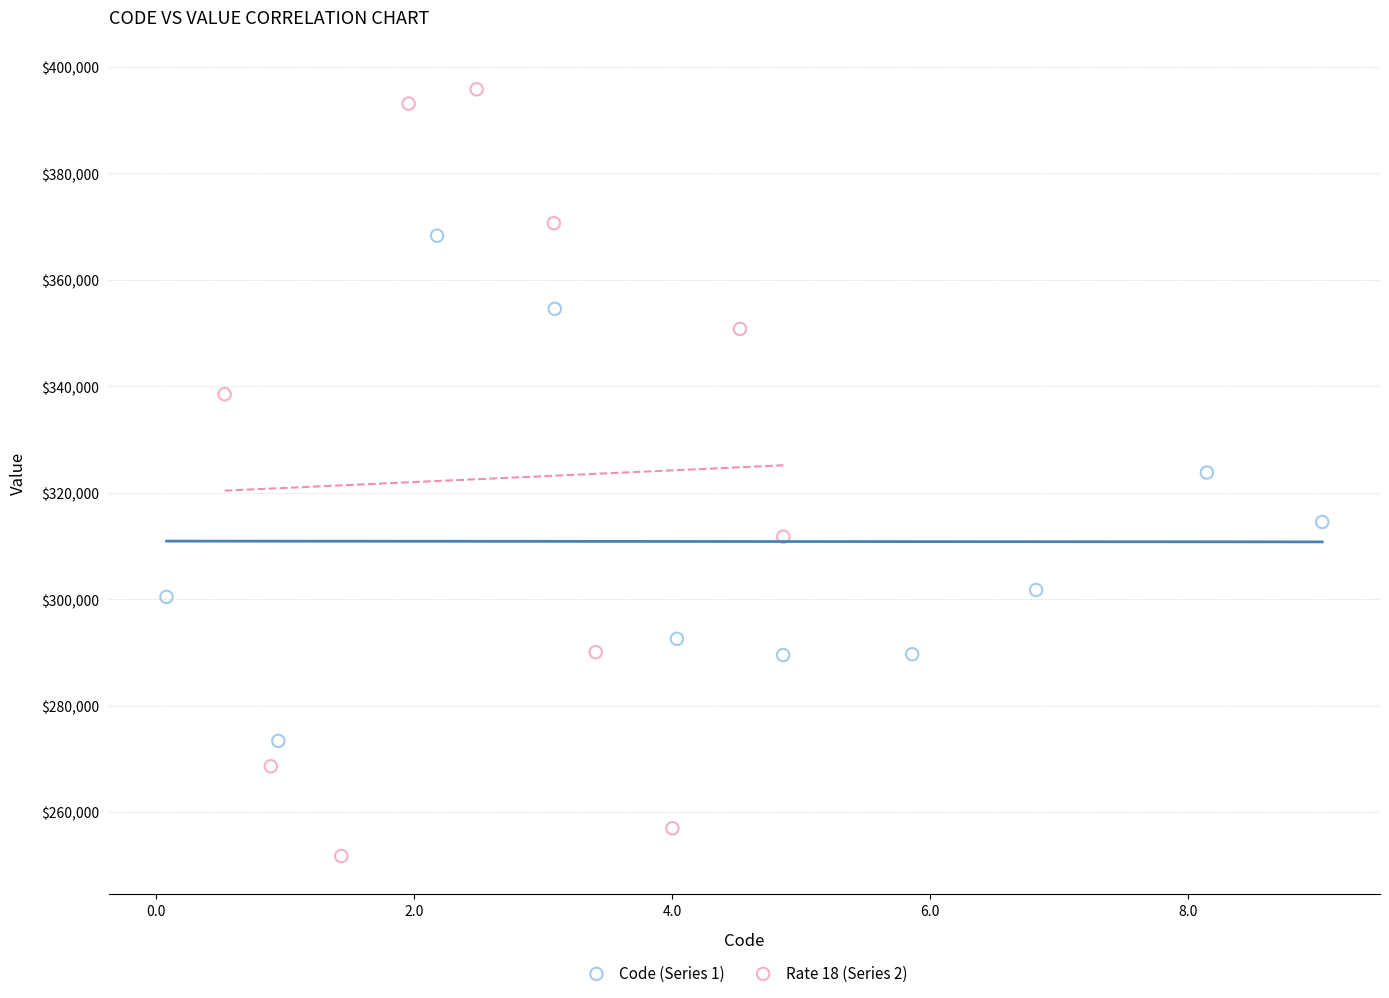

Which series has the largest Y range (max minus min)?

Rate 18 (Series 2)